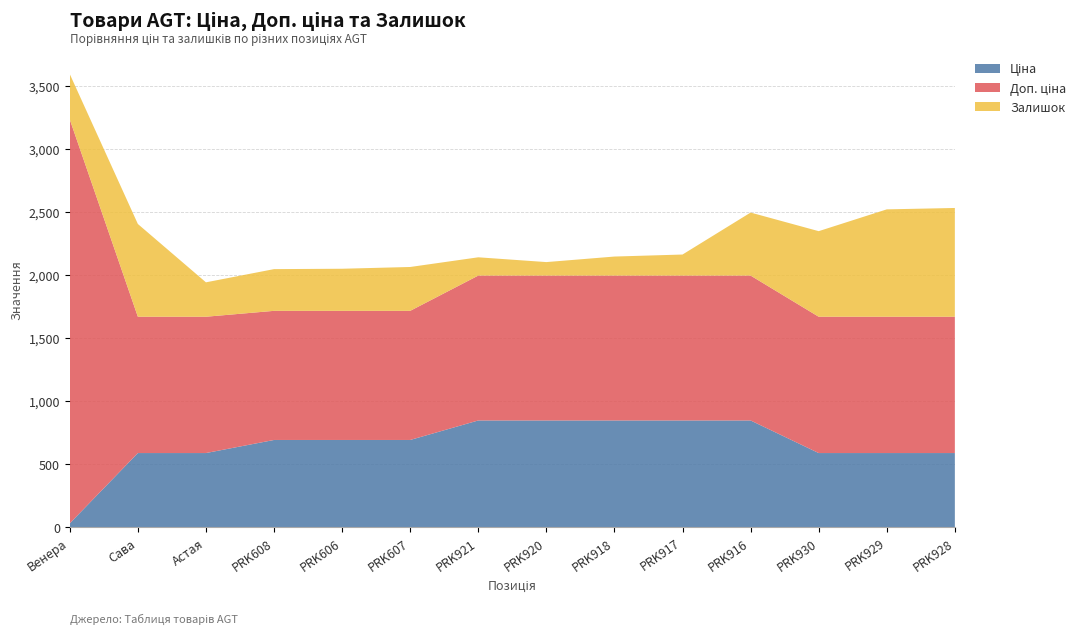

Reading right to left, list all the values displayed in this chart.

Ціна: PRK928=589.9	PRK929=589.9	PRK930=589.9	PRK916=848.4	PRK917=848.4	PRK918=848.4	PRK920=848.4	PRK921=848.4	PRK607=693.7	PRK606=693.7	PRK608=693.7	Астая=589.9	Сава=589.9	Венера=32.0
Доп. ціна: PRK928=1081.7	PRK929=1081.7	PRK930=1081.7	PRK916=1149.7	PRK917=1149.7	PRK918=1149.7	PRK920=1149.7	PRK921=1149.7	PRK607=1024.6	PRK606=1024.6	PRK608=1024.6	Астая=1081.7	Сава=1081.7	Венера=3205.0
Залишок: PRK928=863.0	PRK929=852.0	PRK930=679.0	PRK916=500.0	PRK917=167.0	PRK918=151.0	PRK920=107.0	PRK921=145.0	PRK607=348.0	PRK606=334.0	PRK608=331.0	Астая=273.0	Сава=736.0	Венера=360.0